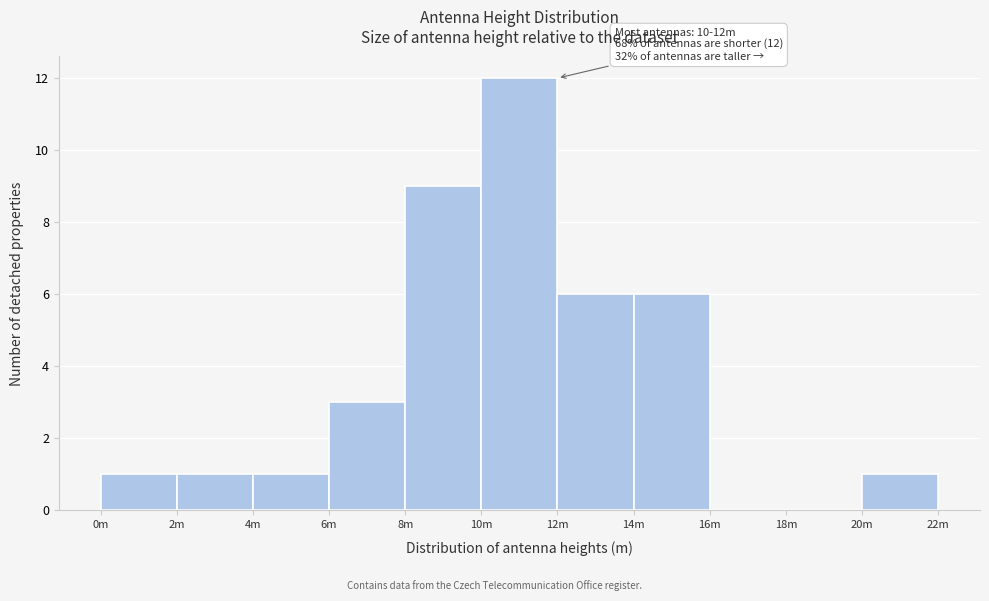

Reading right to left, transcribe all the data shown in this chart.

20m=1	18m=0	16m=0	14m=6	12m=6	10m=12	8m=9	6m=3	4m=1	2m=1	0m=1